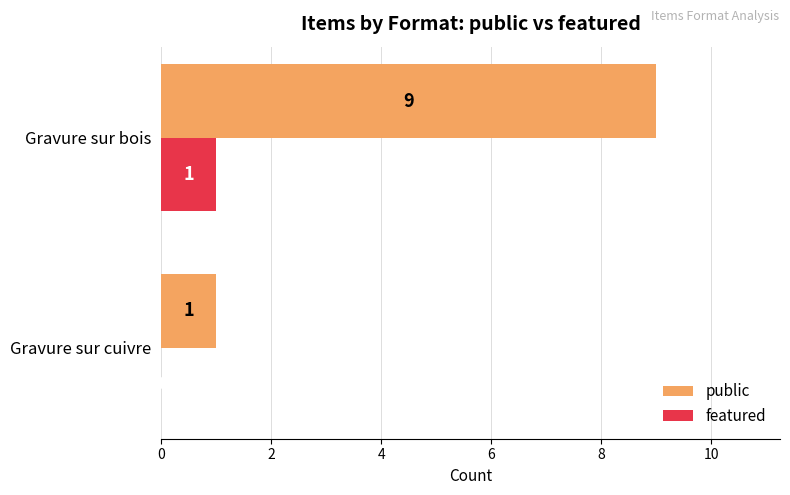

Which series has the largest total across all categories?

public